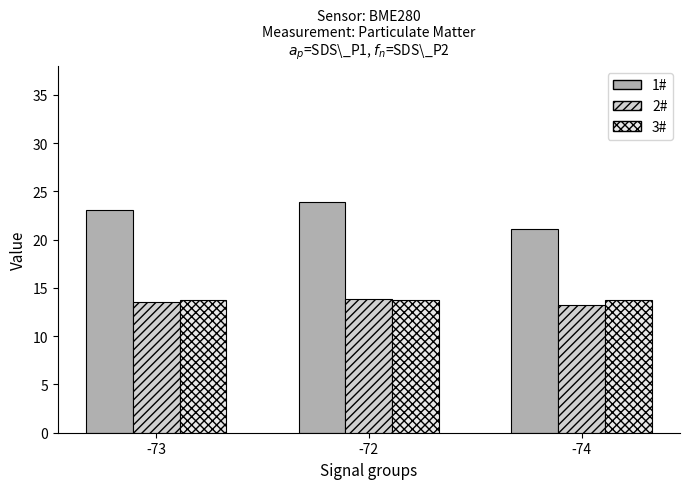

The value of 1# at -72 is 23.9. True or false?

True